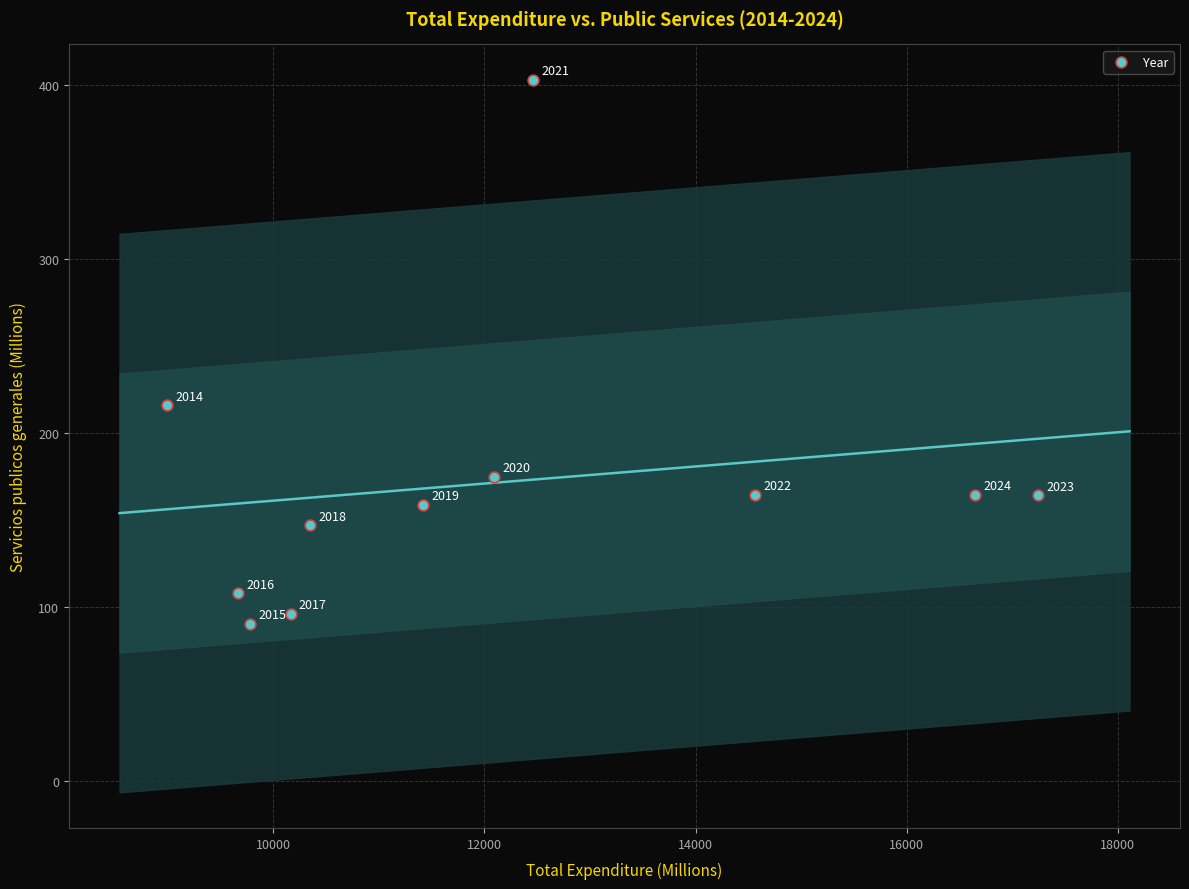

What is the range of Y values (max minus min)?

312.9